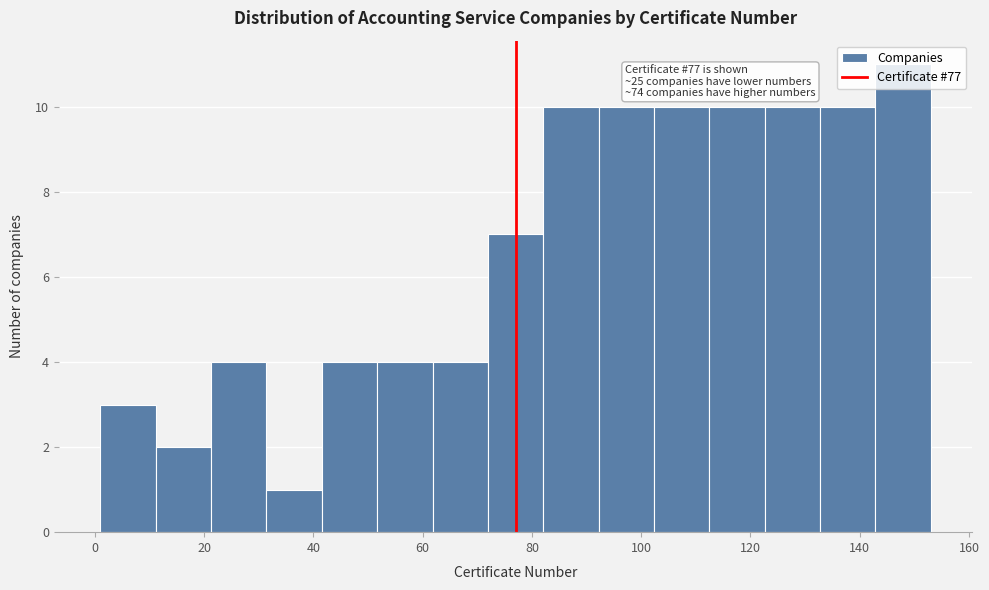

Over which range of the x-axis is the bar tallest?

142 to 154